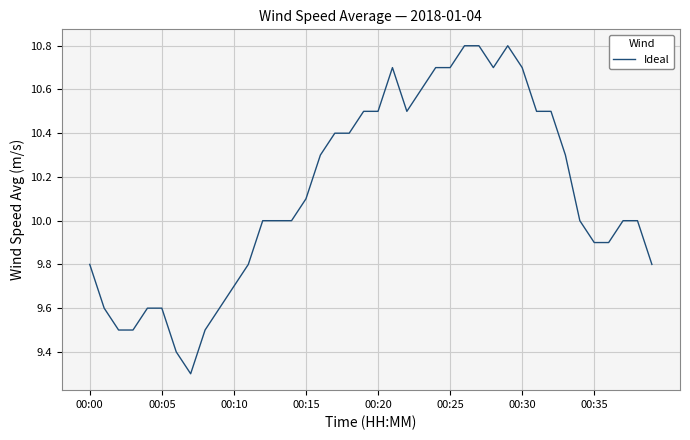

What is the minimum value shown in the chart?

9.3